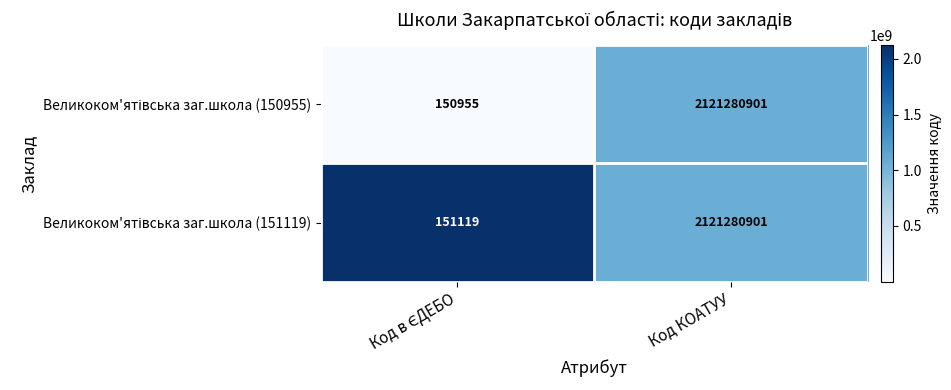

At which category is the sum across all series the highest?

Код КОАТУУ